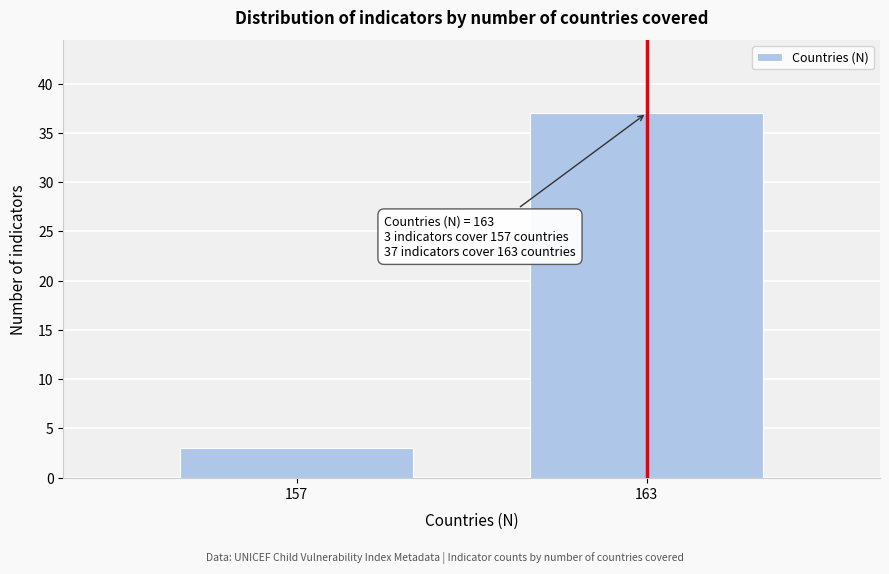

Reading left to right, list all the values displayed in this chart.

157=3	163=37